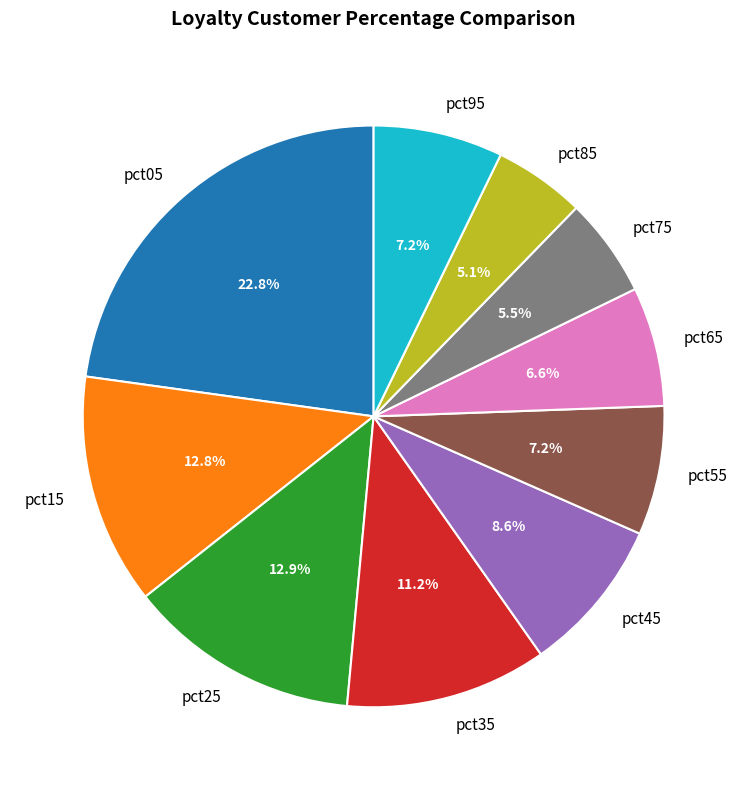

How many segments does this pie chart have?

10